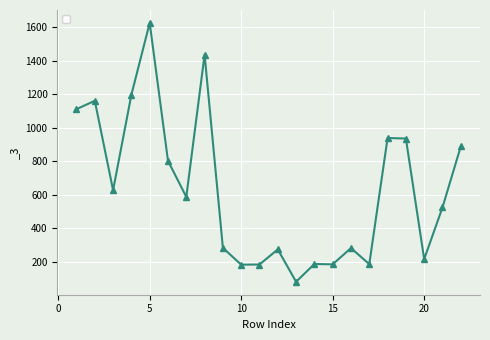

What is the difference between the maximum and minimum values?

1543